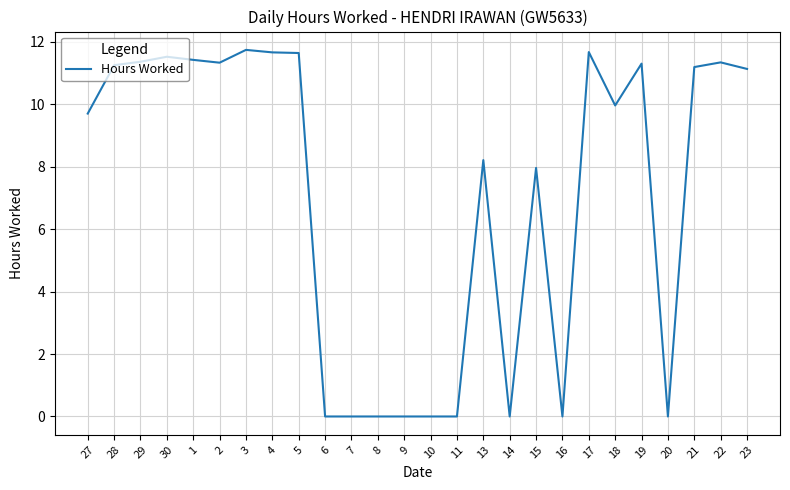

The value at 4 is 11.7. True or false?

True